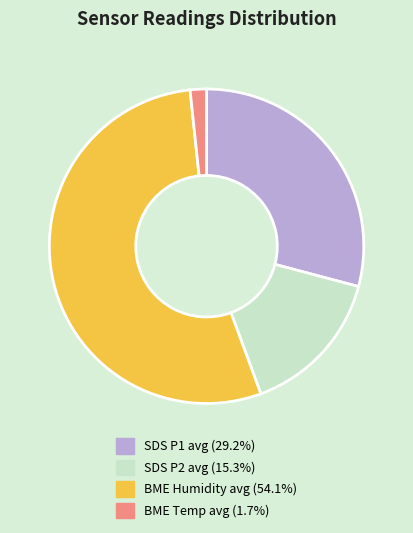

Does any single category account for the majority?

Yes